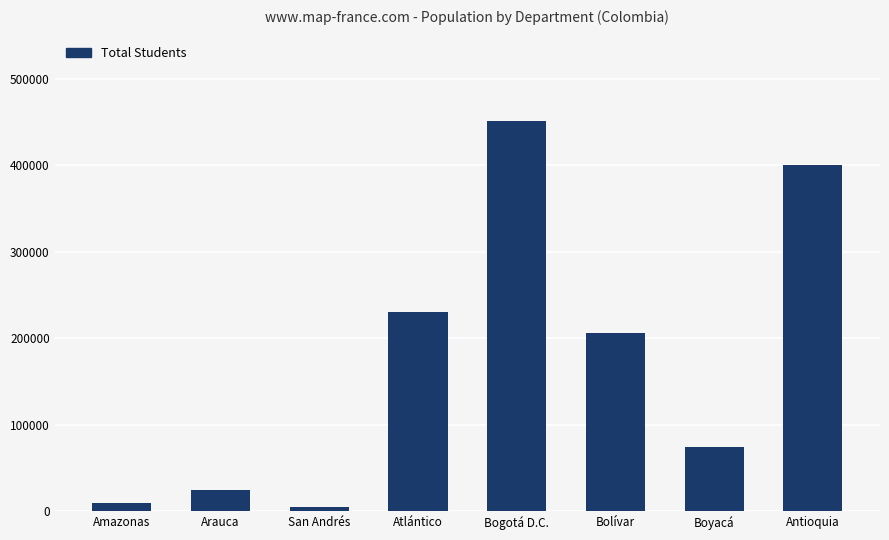

Reading right to left, extract all data points from this chart.

400370	73981	206356	451008	230164	5024	24956	9325